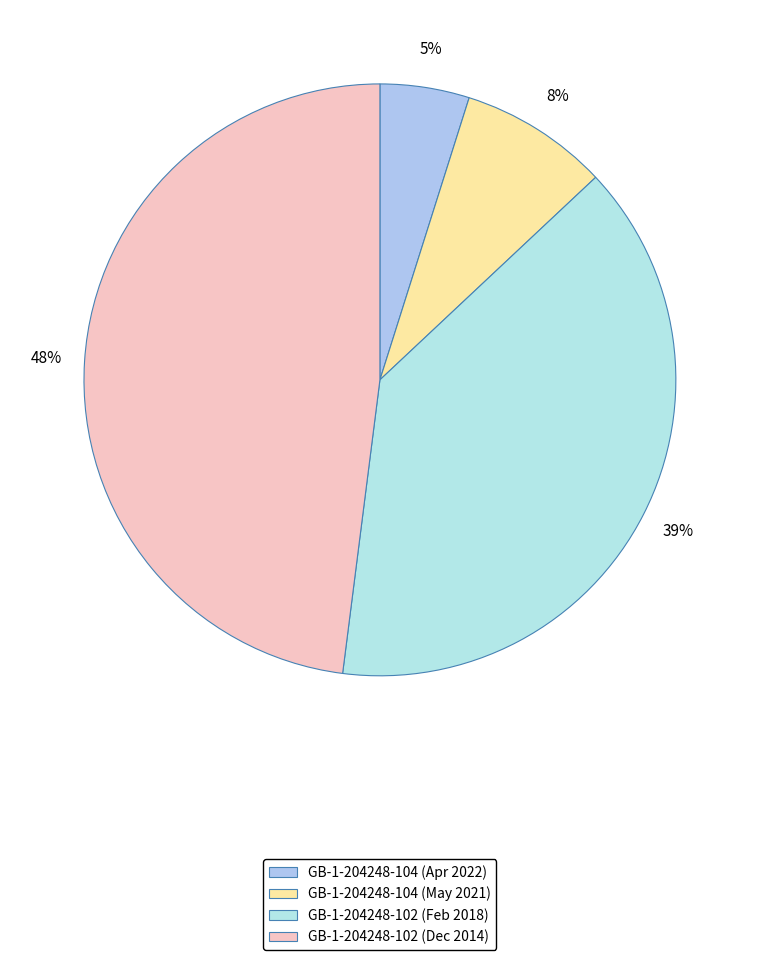

The GB-1-204248-102 (Dec 2014) slice represents 48% of the pie. True or false?

True